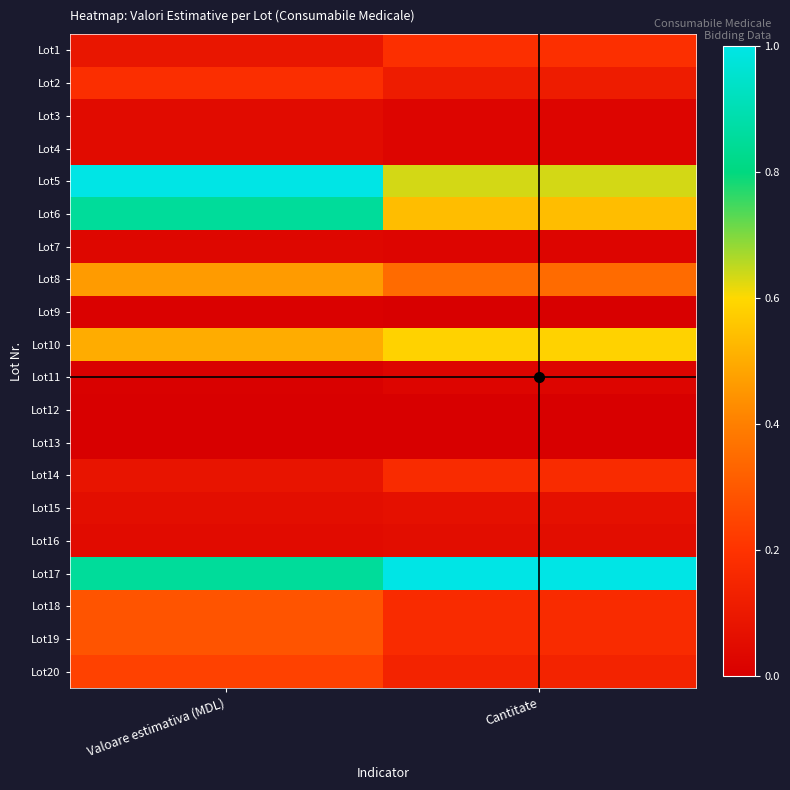

Which has a higher value, Valoare estimativa (MDL) or Cantitate?

Cantitate